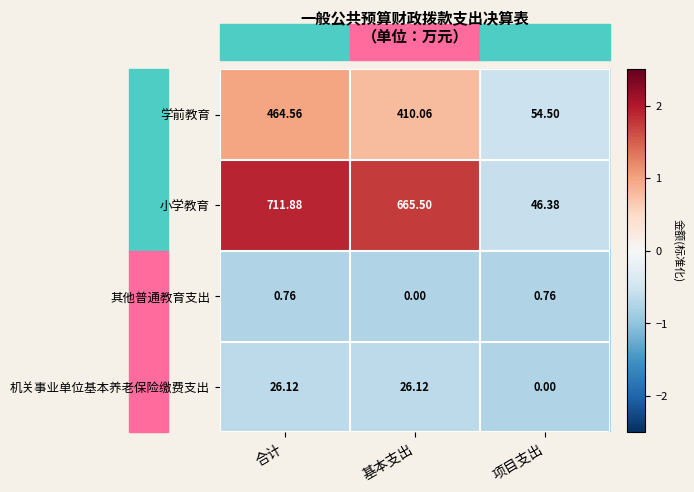

What is the total value across all series at 合计?

1203.3